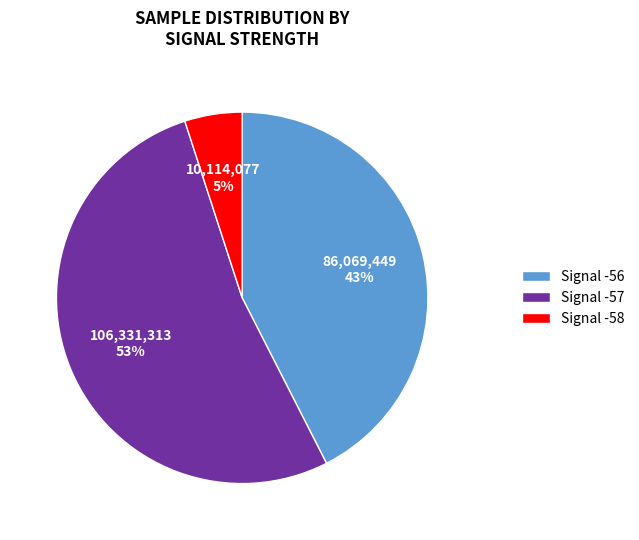

What percentage is the Signal -56 slice, to the nearest percent?

43%